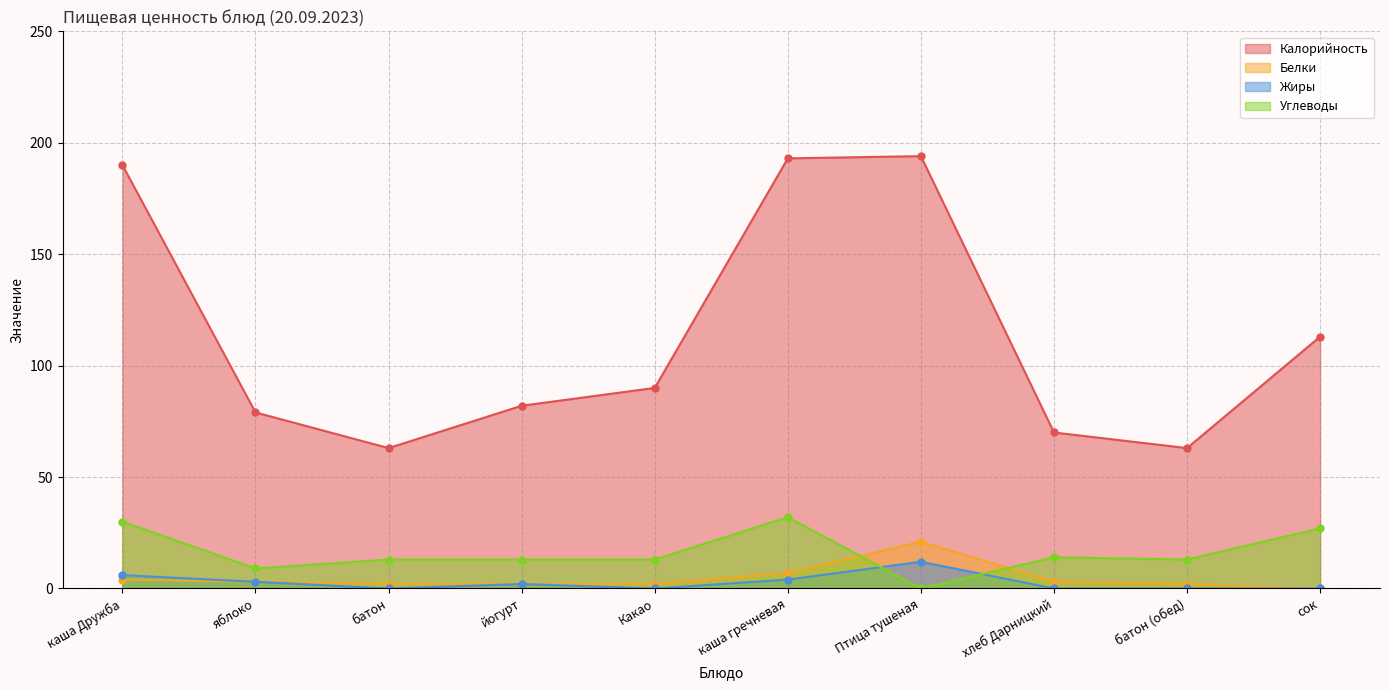

What is the label of the 3rd point from the left?

батон